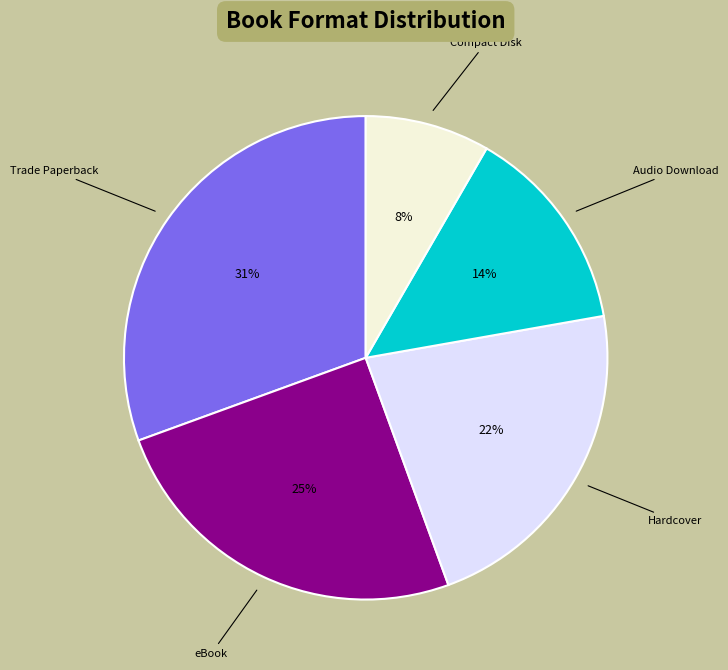

How many segments does this pie chart have?

5